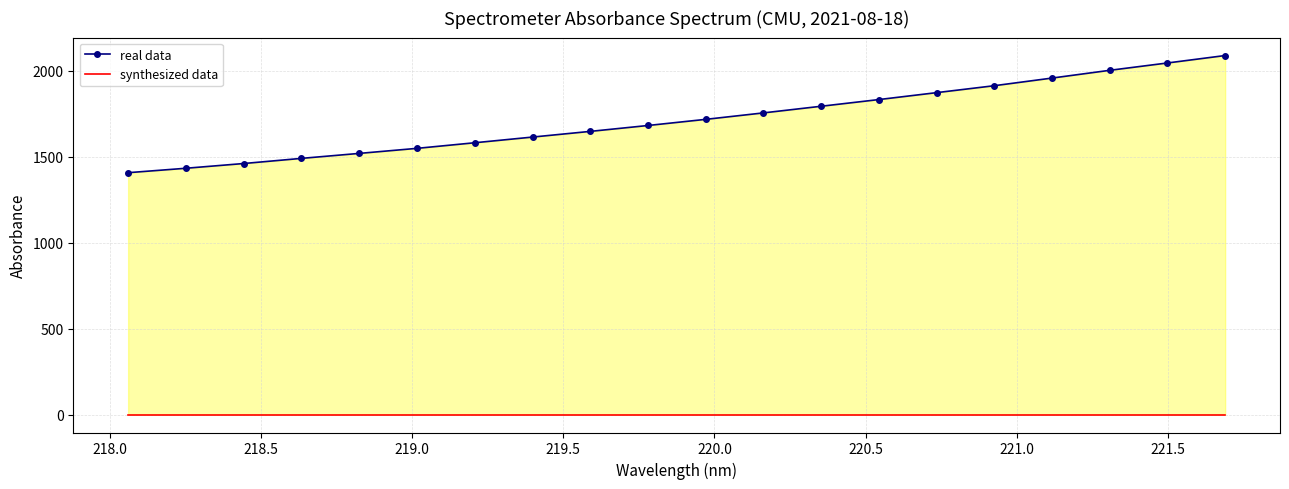

How many distinct data groups are displayed?

2